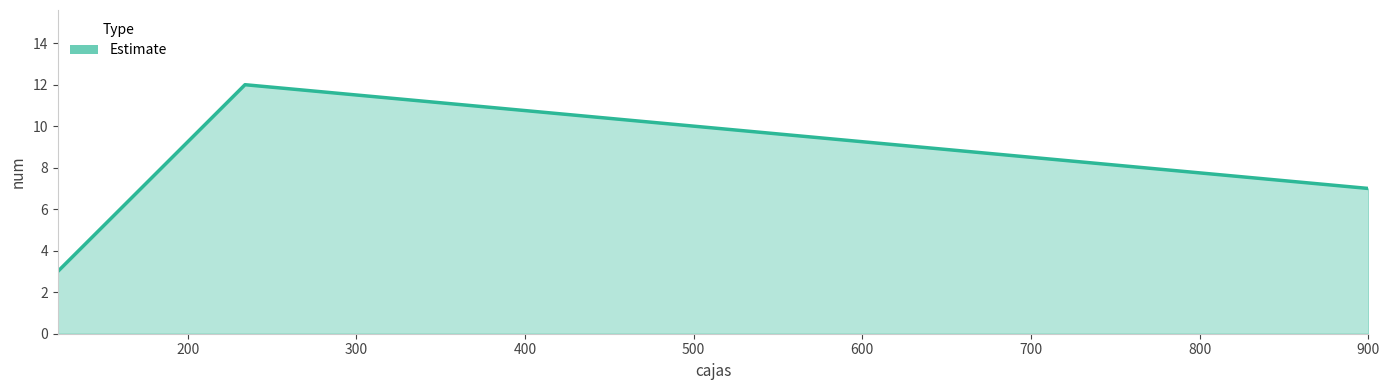

What is the difference between the second highest and minimum values?

4